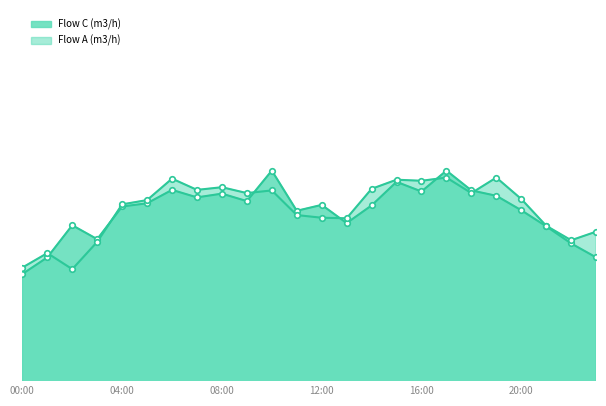

What is the highest value of the Flow C (m3/h) series?

7600